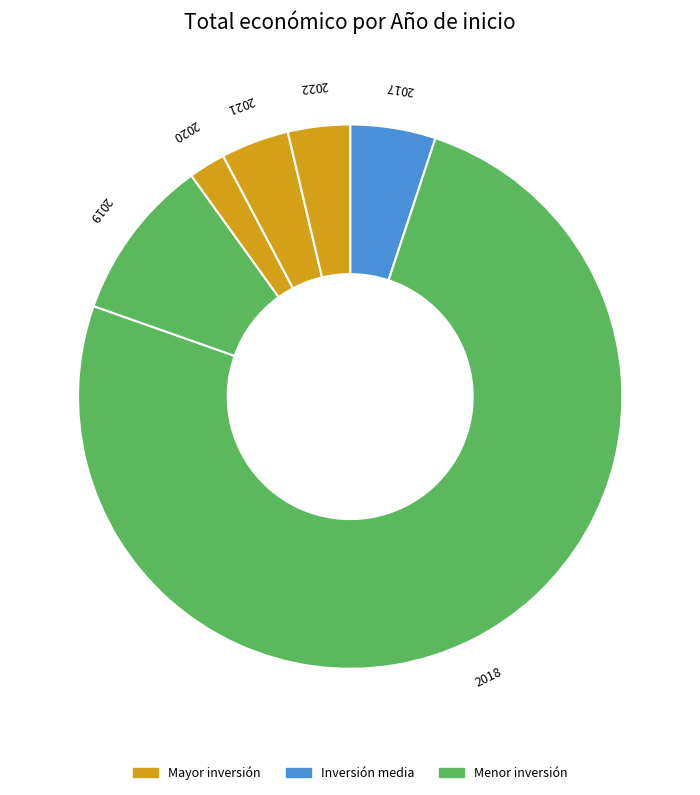

Which category has the smallest portion of the pie?

2020